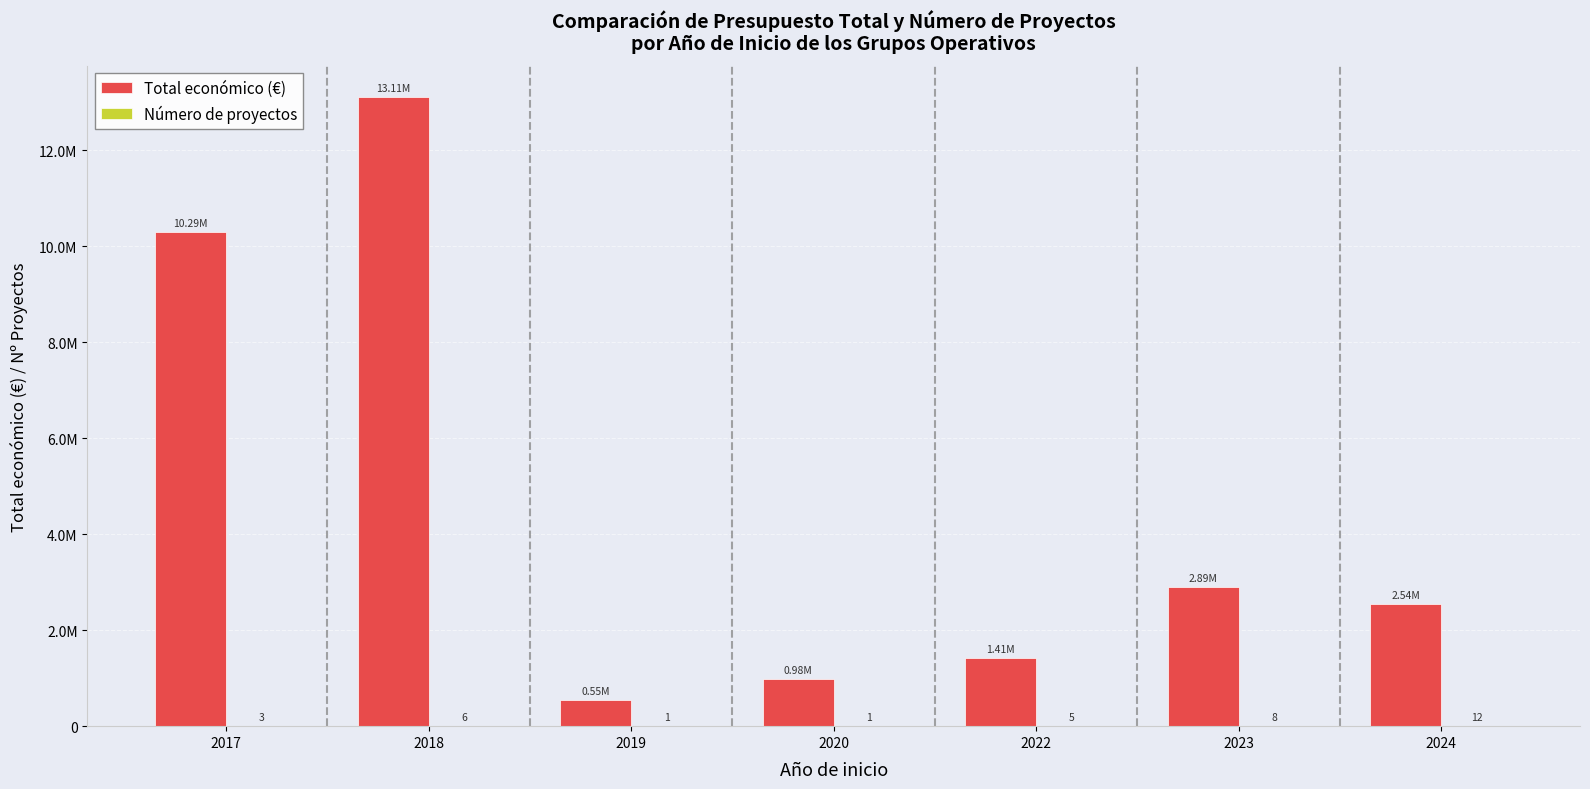

The value of Número de proyectos at 2022 is 2. True or false?

False